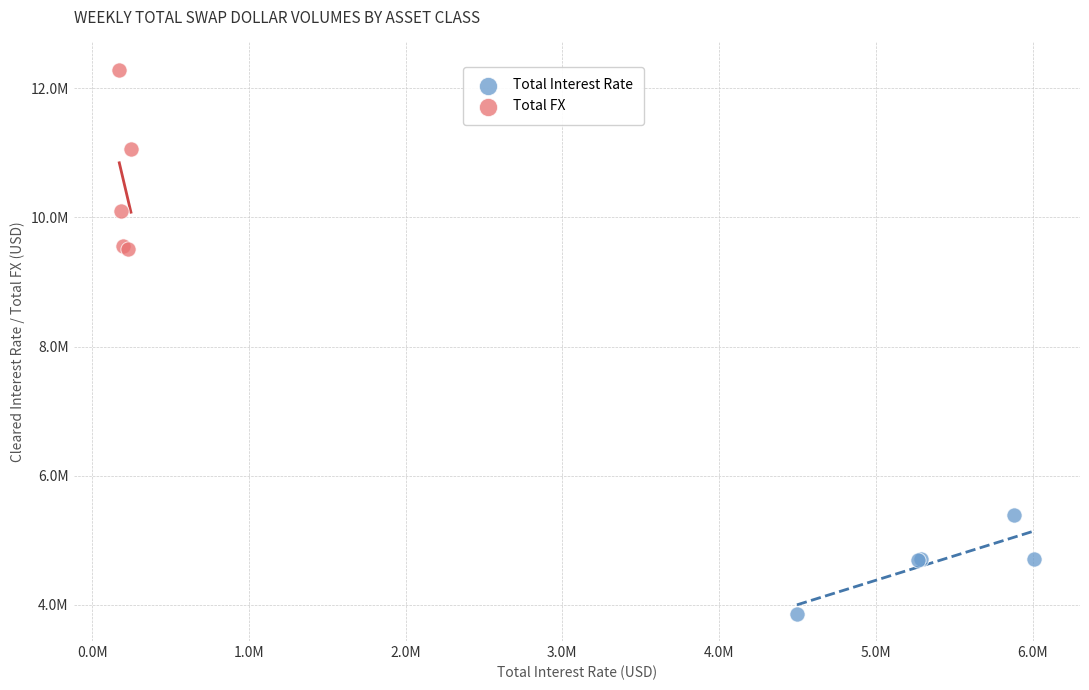

Which series reaches the minimum Y coordinate?

Total Interest Rate